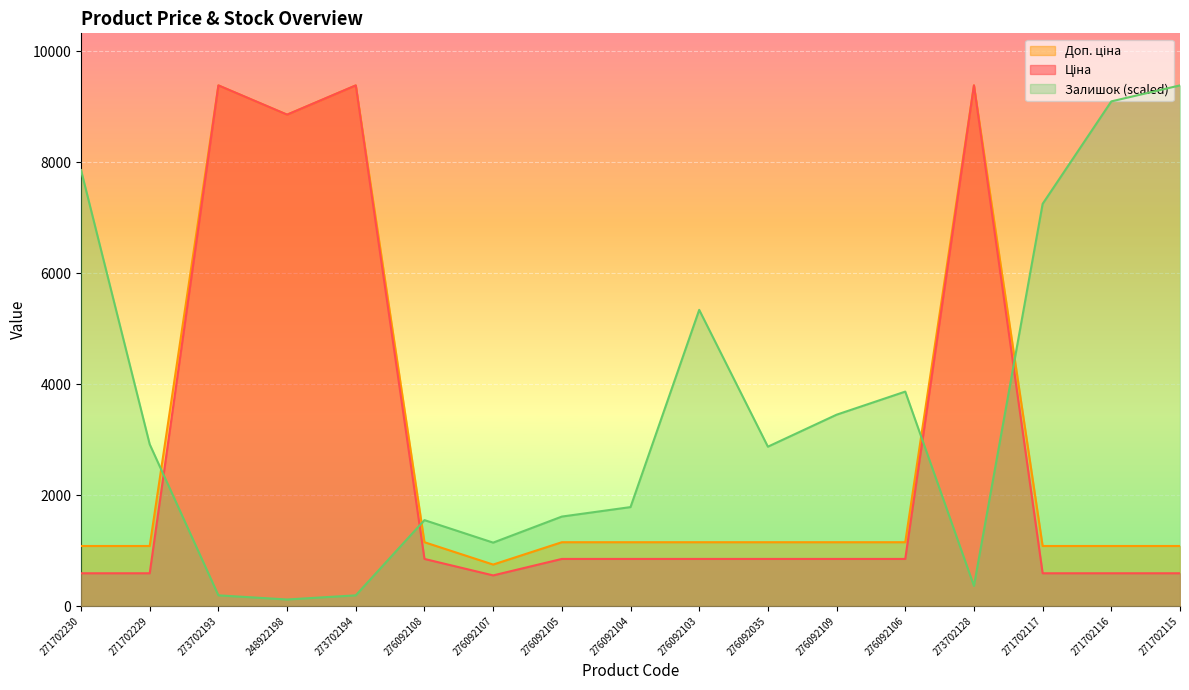

List the series in order of their peak value, lowest first.

Ціна, Доп. ціна, Залишок